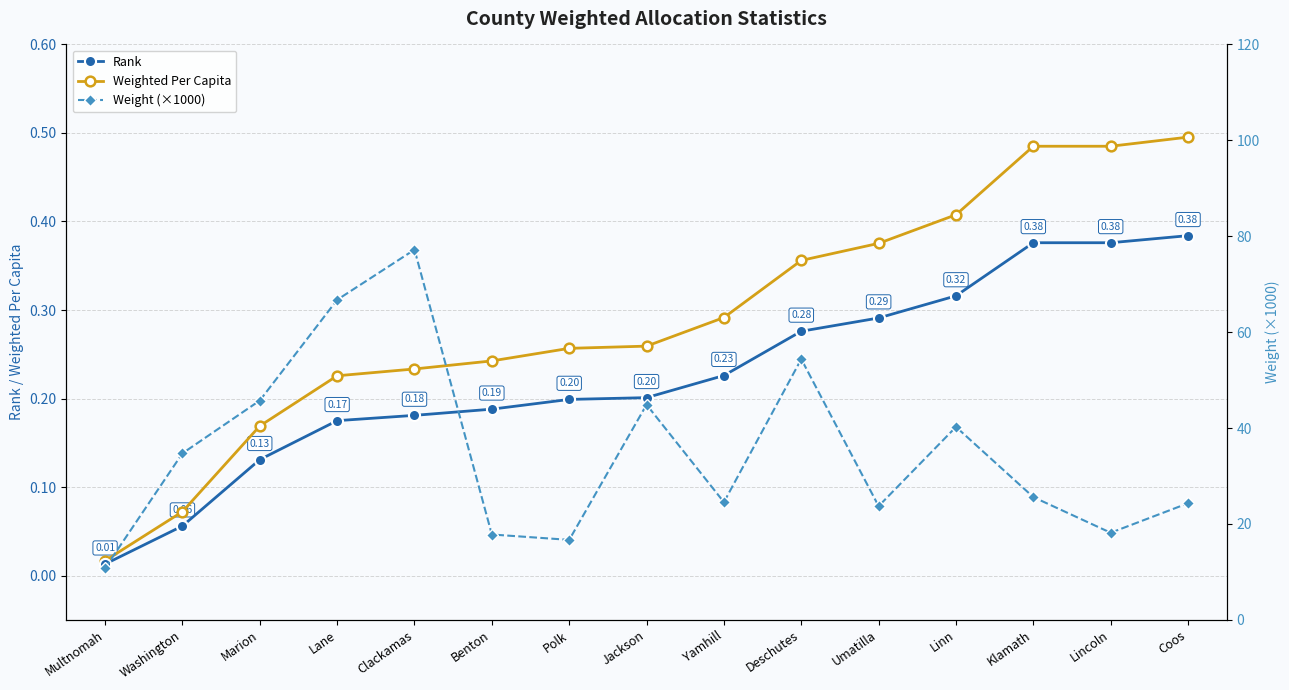

Rank the categories by Weighted Per Capita value from highest to lowest.

Coos, Klamath, Lincoln, Linn, Umatilla, Deschutes, Yamhill, Jackson, Polk, Benton, Clackamas, Lane, Marion, Washington, Multnomah